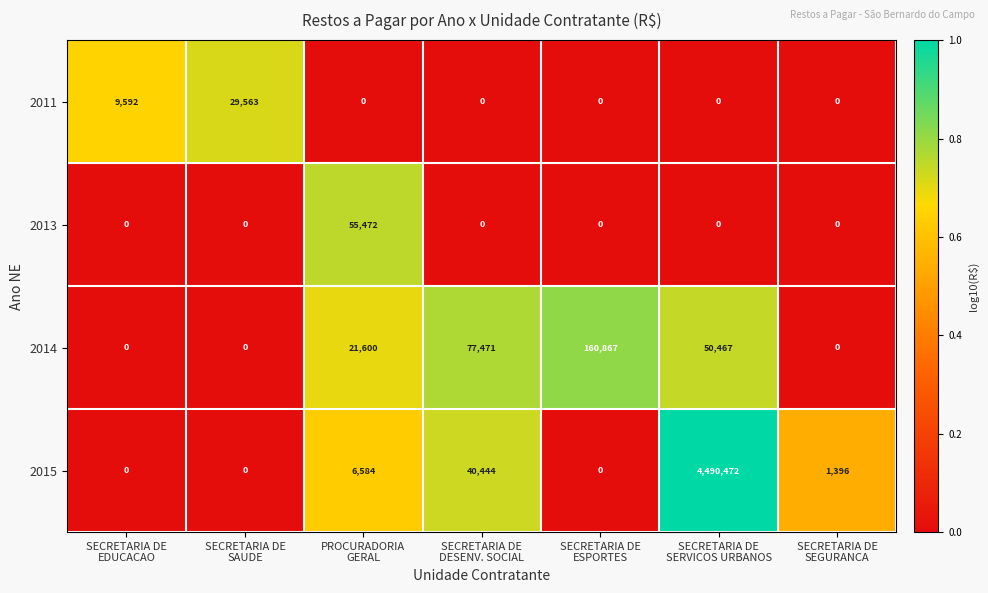

Which series has the largest range (max minus min)?

2015